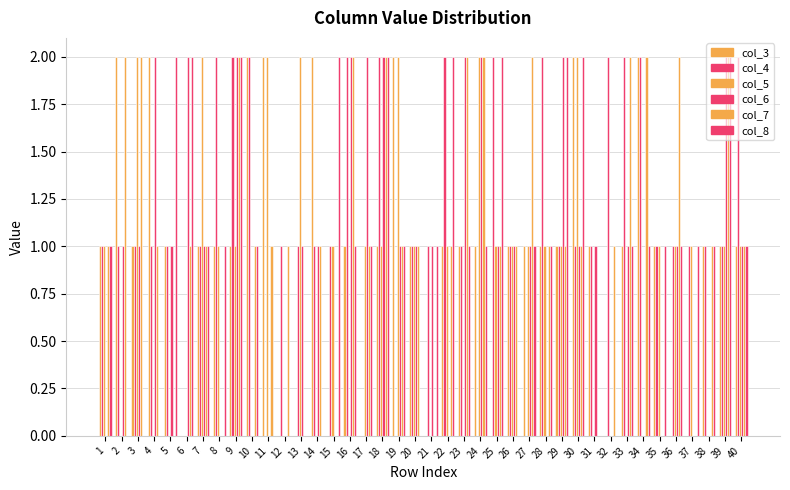

Reading left to right, transcribe all the data shown in this chart.

col_3: 1=1	2=2	3=1	4=2	5=1	6=0	7=1	8=1	9=1	10=2	11=2	12=0	13=0	14=2	15=0	16=1	17=0	18=1	19=2	20=1	21=0	22=1	23=1	24=1	25=0	26=1	27=1	28=1	29=1	30=2	31=1	32=0	33=1	34=2	35=1	36=0	37=0	38=1	39=1	40=1
col_4: 1=1	2=1	3=1	4=1	5=1	6=0	7=1	8=2	9=2	10=2	11=0	12=1	13=1	14=1	15=1	16=2	17=0	18=2	19=0	20=1	21=1	22=2	23=1	24=0	25=2	26=1	27=0	28=2	29=1	30=1	31=1	32=2	33=2	34=2	35=1	36=1	37=1	38=1	39=1	40=2
col_5: 1=1	2=0	3=2	4=0	5=0	6=0	7=2	8=1	9=1	10=0	11=2	12=0	13=2	14=0	15=1	16=0	17=1	18=1	19=2	20=1	21=0	22=1	23=0	24=2	25=1	26=1	27=1	28=1	29=1	30=2	31=0	32=0	33=0	34=0	35=1	36=1	37=1	38=0	39=1	40=1
col_6: 1=0	2=1	3=1	4=2	5=1	6=2	7=1	8=0	9=2	10=0	11=0	12=0	13=1	14=1	15=0	16=2	17=2	18=2	19=1	20=1	21=1	22=0	23=2	24=2	25=1	26=1	27=1	28=0	29=2	30=1	31=1	32=0	33=1	34=0	35=0	36=1	37=0	38=0	39=2	40=1
col_7: 1=1	2=2	3=2	4=1	5=0	6=1	7=1	8=0	9=2	10=1	11=1	12=1	13=0	14=1	15=0	16=2	17=1	18=2	19=1	20=1	21=0	22=1	23=2	24=2	25=1	26=1	27=2	28=1	29=1	30=1	31=0	32=1	33=2	34=2	35=0	36=2	37=0	38=1	39=2	40=1
col_8: 1=1	2=0	3=0	4=0	5=2	6=2	7=1	8=1	9=2	10=1	11=0	12=0	13=0	14=0	15=2	16=1	17=1	18=2	19=1	20=0	21=1	22=2	23=1	24=1	25=2	26=0	27=1	28=1	29=2	30=2	31=0	32=0	33=1	34=1	35=1	36=1	37=1	38=1	39=2	40=1